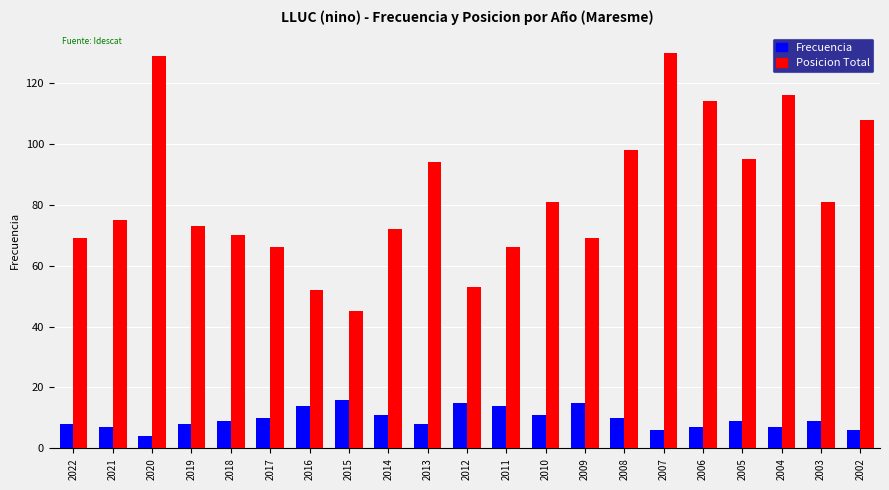

What is the greatest value displayed?

130